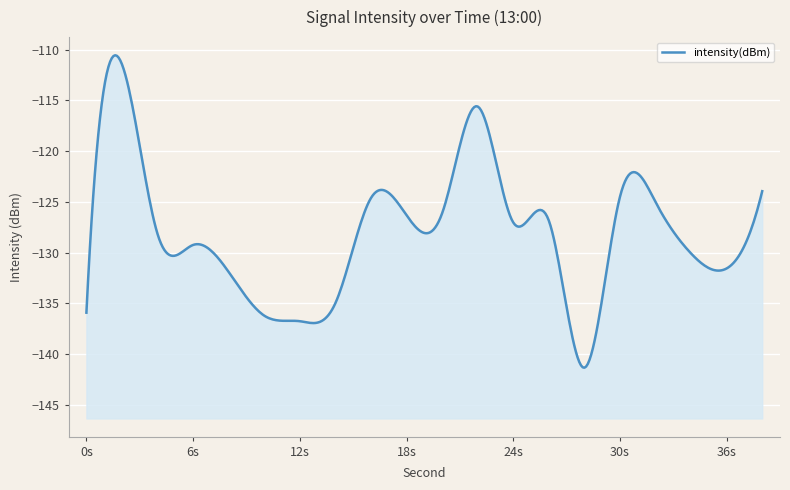

List the labels in order of value, smallest first.

28, 12, 10, 0, 14, 8, 36, 34, 6, 4, 24, 26, 18, 20, 32, 16, 30, 38, 22, 2